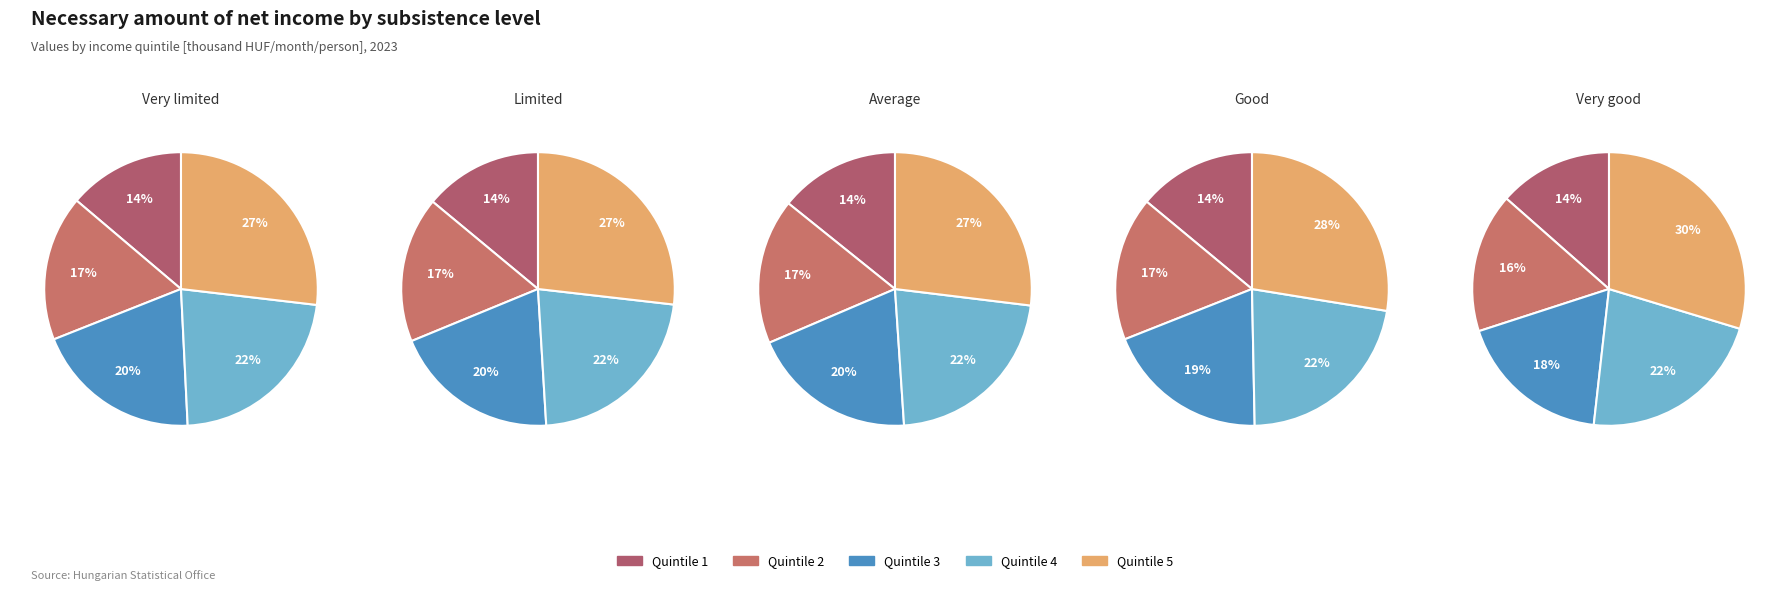

Is there a majority slice in this chart?

No